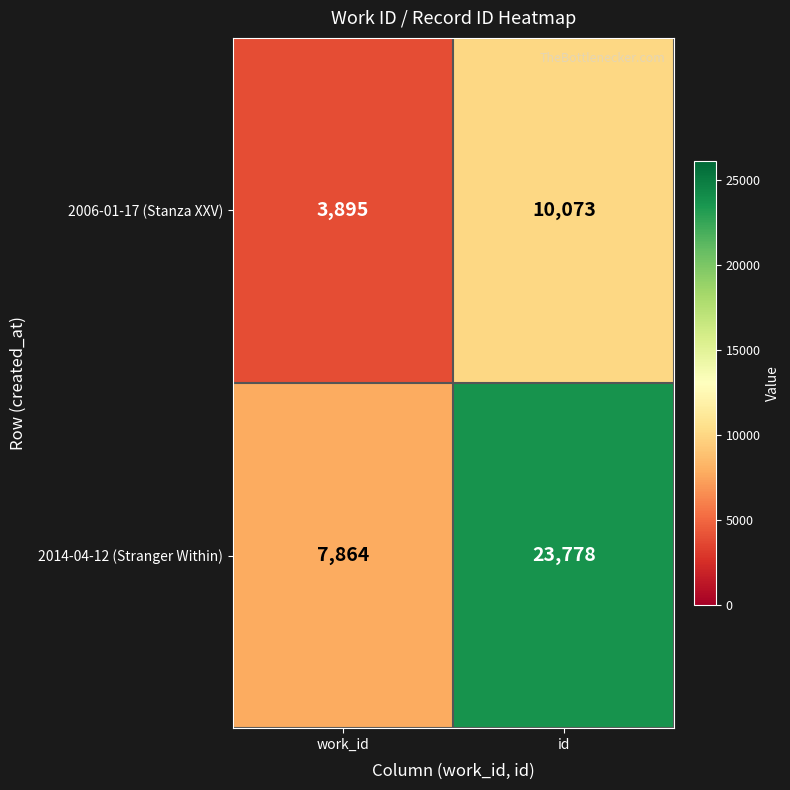

Is it true that 2006-01-17 (Stanza XXV) equals 10073 at id?

True